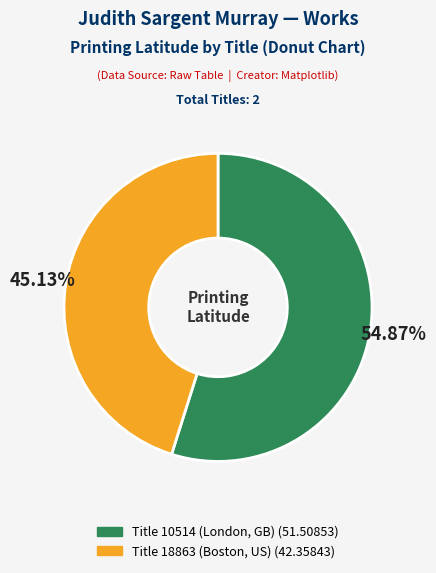

What percentage is NOT represented by Title 18863 (Boston, US)?

54.9%